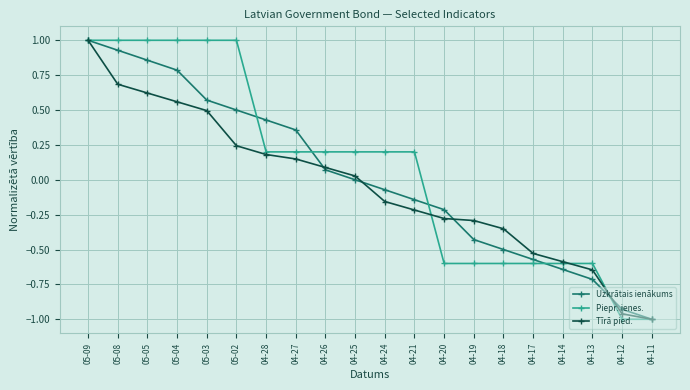

What is the difference between the Uzkrātais ienākums values at 04-14 and 05-04?

1.4